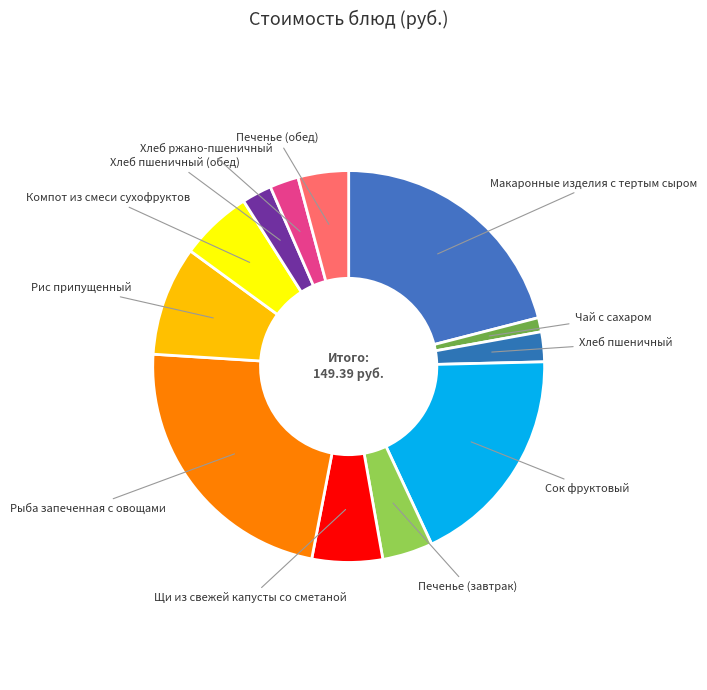

Rank the categories by value from lowest to highest.

Чай с сахаром, Хлеб ржано-пшеничный, Хлеб пшеничный, Хлеб пшеничный (обед), Печенье (завтрак), Печенье (обед), Щи из свежей капусты со сметаной, Компот из смеси сухофруктов, Рис припущенный, Сок фруктовый, Макаронные изделия с тертым сыром, Рыба запеченная с овощами